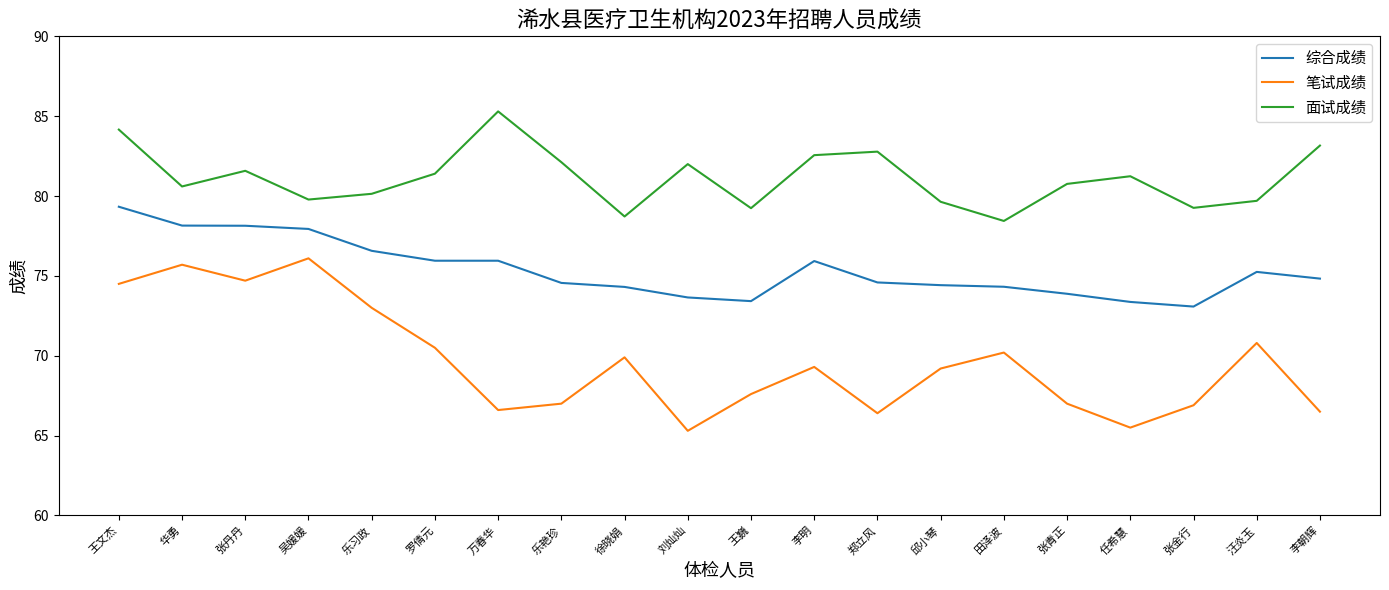

What is the minimum value shown in the chart?

65.3